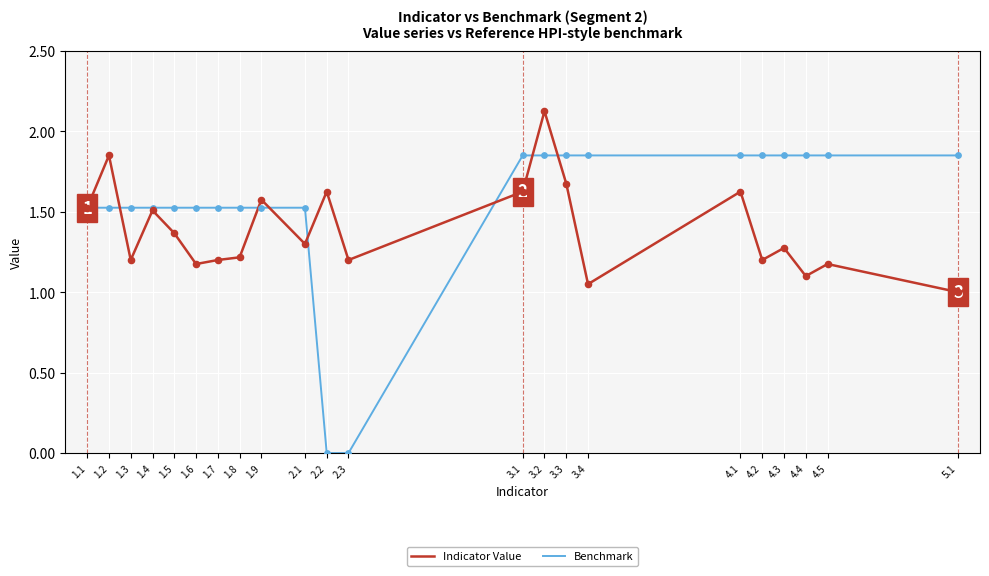

Which series changed the most between 2.3 and 4.4?

Benchmark